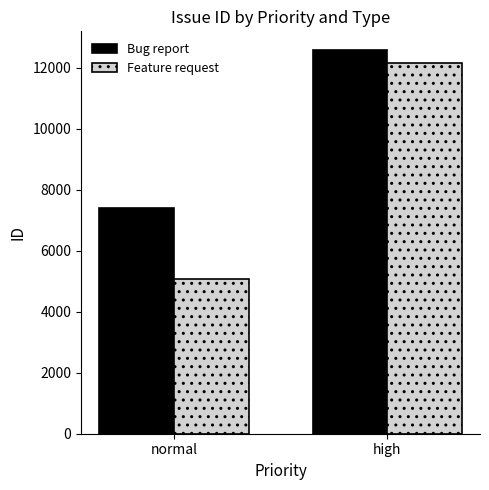

Rank the categories by Bug report value from lowest to highest.

normal, high